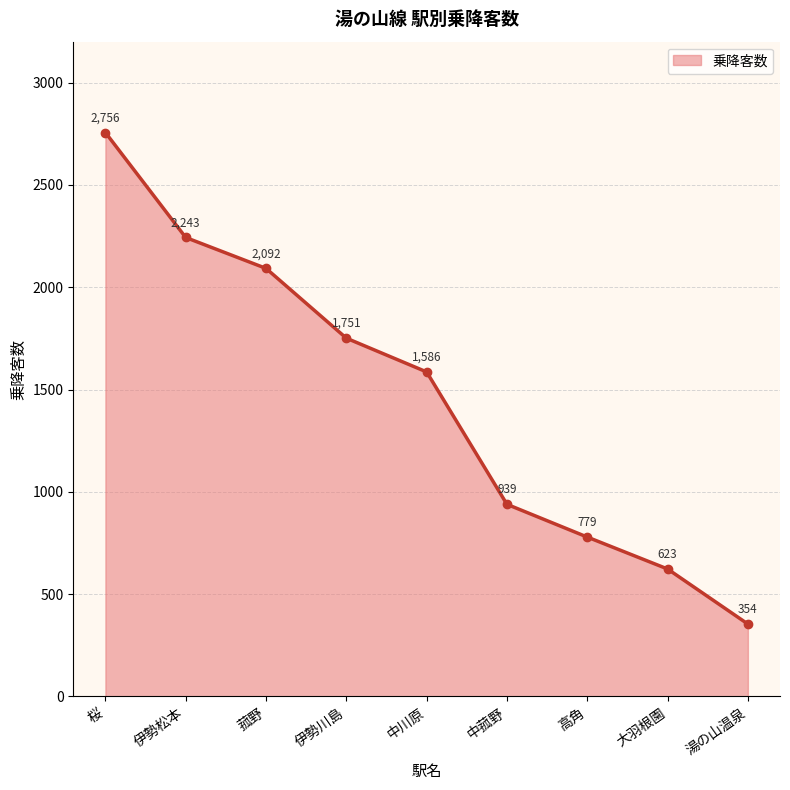

Rank the categories by value from highest to lowest.

桜, 伊勢松本, 菰野, 伊勢川島, 中川原, 中菰野, 高角, 大羽根園, 湯の山温泉